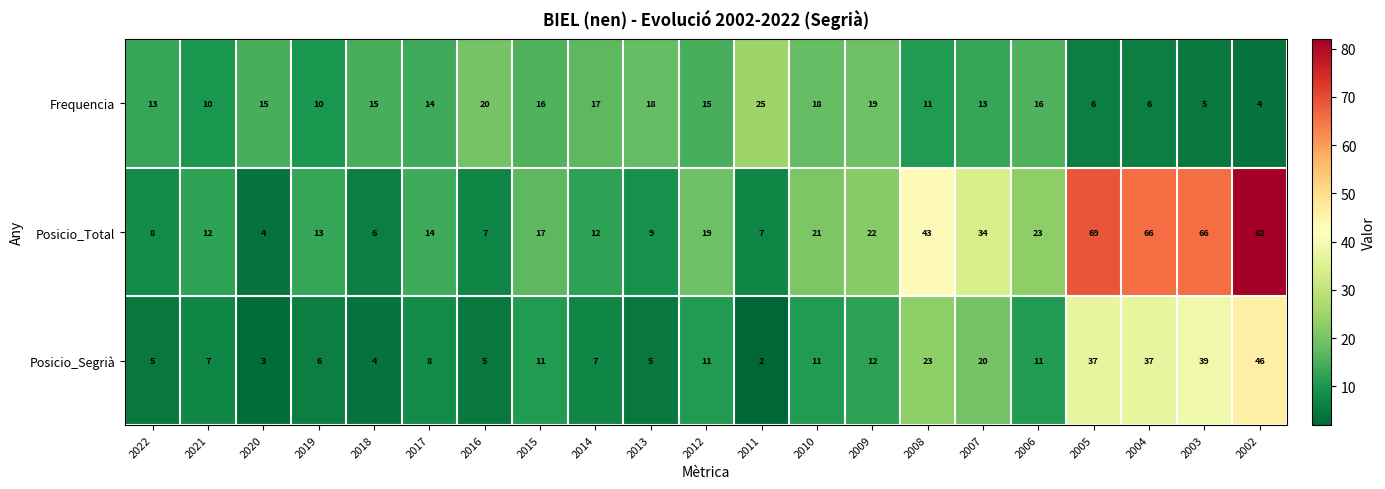

At 2009, list the series in order from smallest to largest.

Posicio_Segrià, Frequencia, Posicio_Total